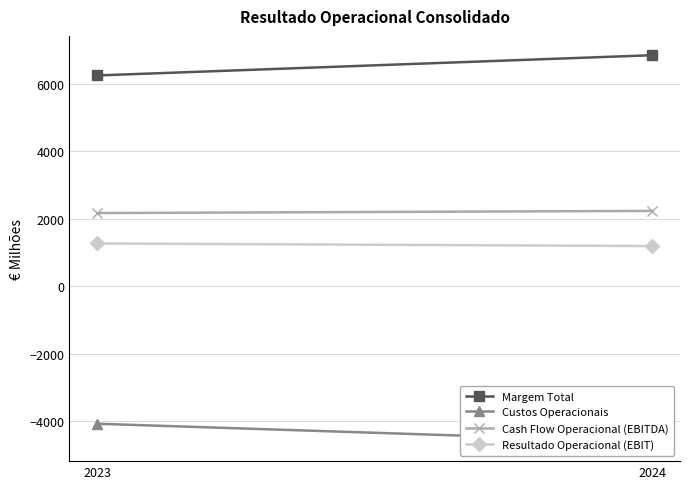

List the series in order of their peak value, lowest first.

Custos Operacionais, Resultado Operacional (EBIT), Cash Flow Operacional (EBITDA), Margem Total